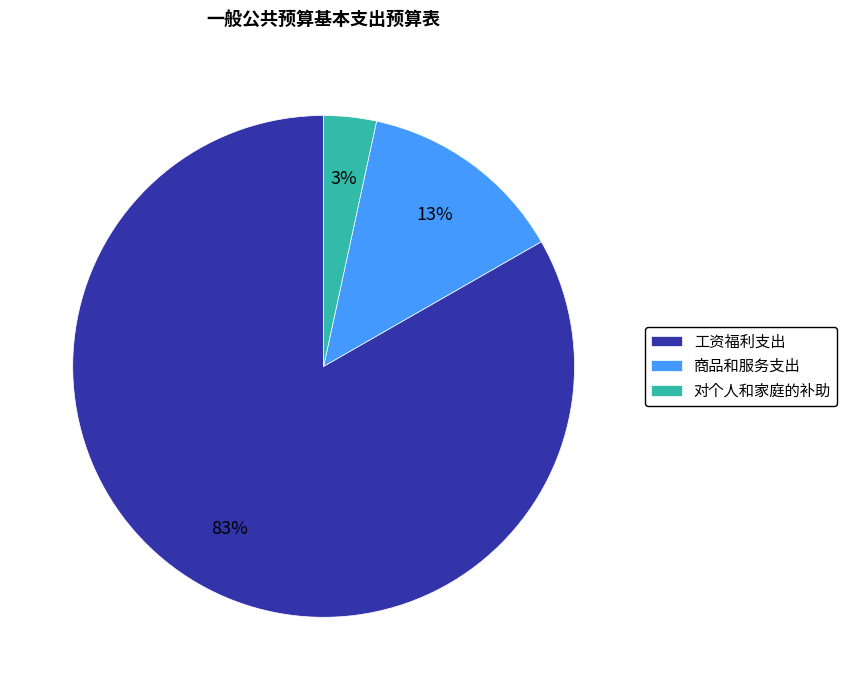

The 对个人和家庭的补助 slice represents 3% of the pie. True or false?

True